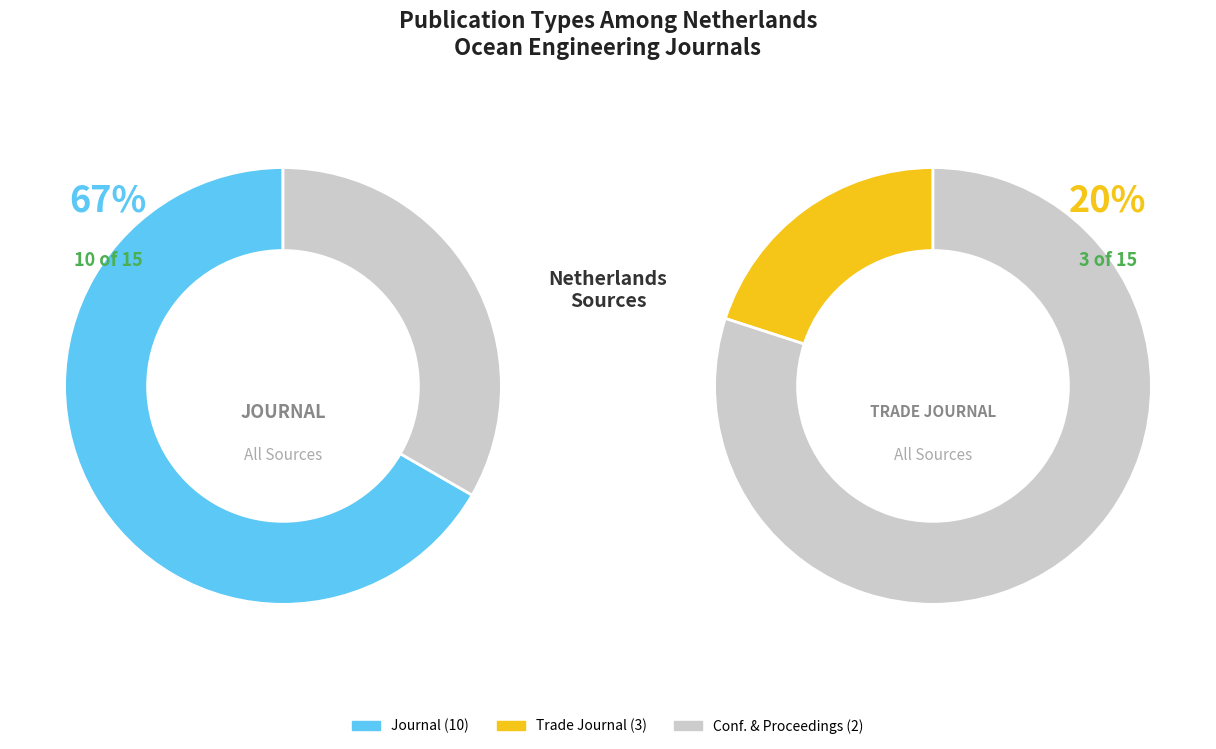

Which slice is the smallest?

conference and proceedings